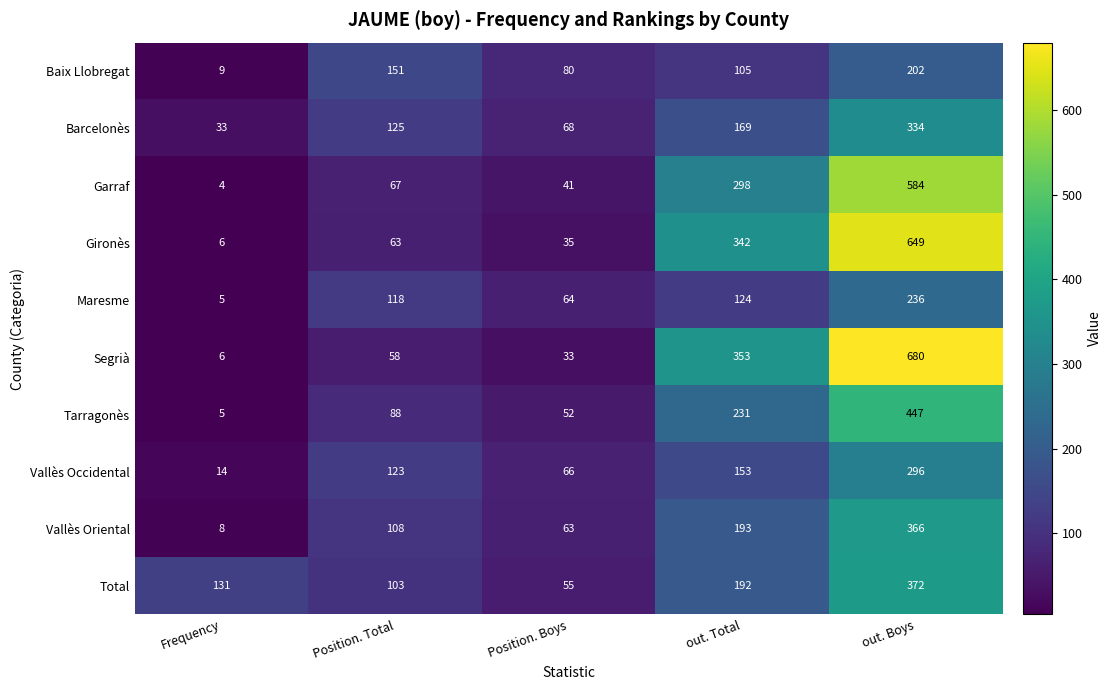

Between Frequency and out. Total, which series saw the biggest shift?

Segrià